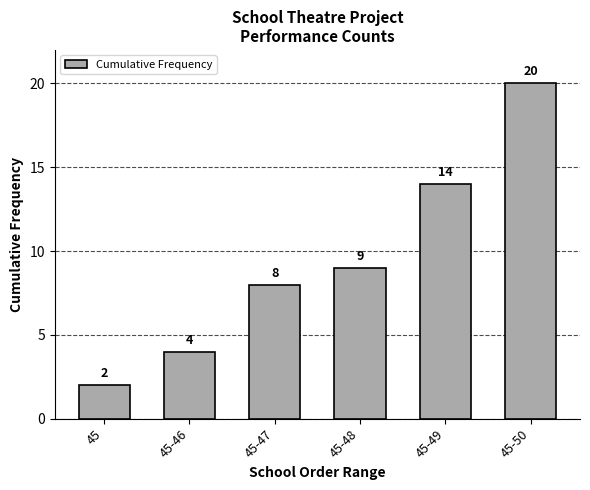

Reading left to right, list all the values displayed in this chart.

2	4	8	9	14	20